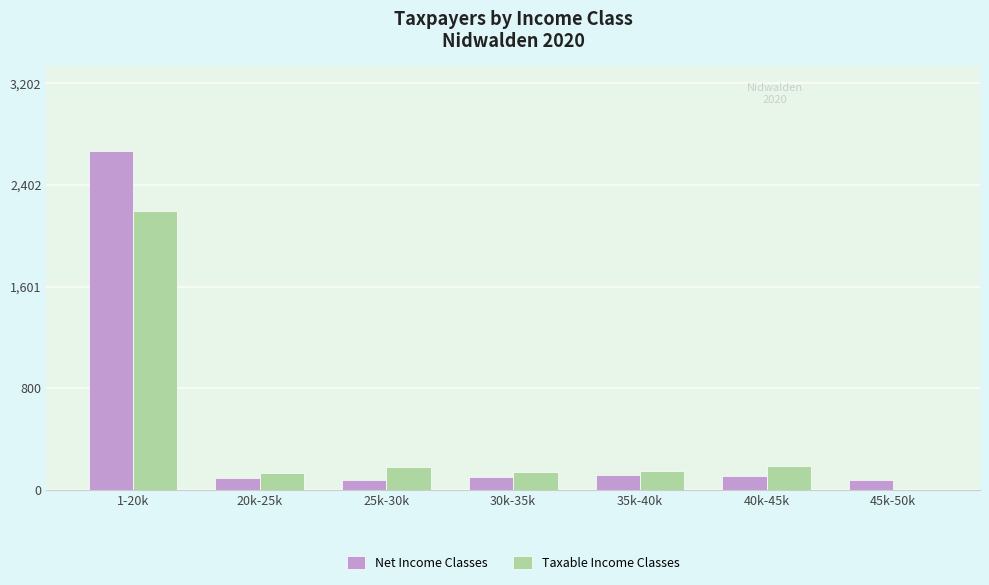

Is the value of Net Income Classes at 30k-35k greater than the value of Taxable Income Classes at 45k-50k?

Yes